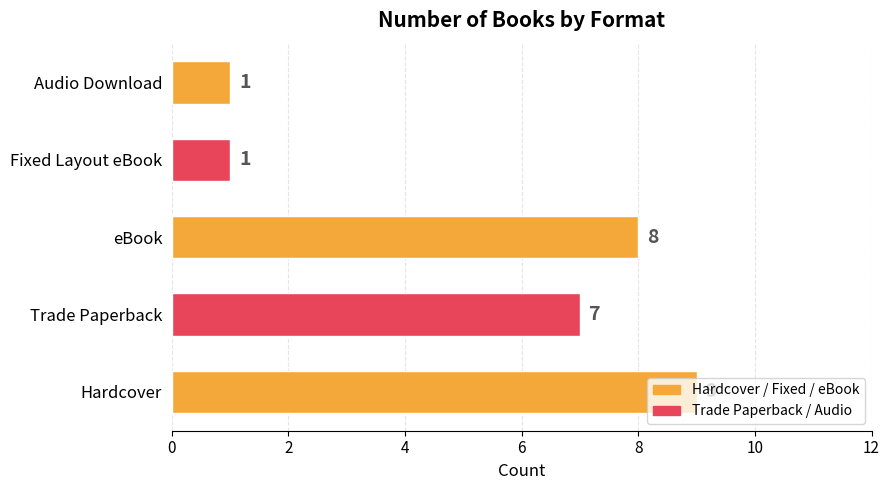

Count the number of data series in this chart.

1